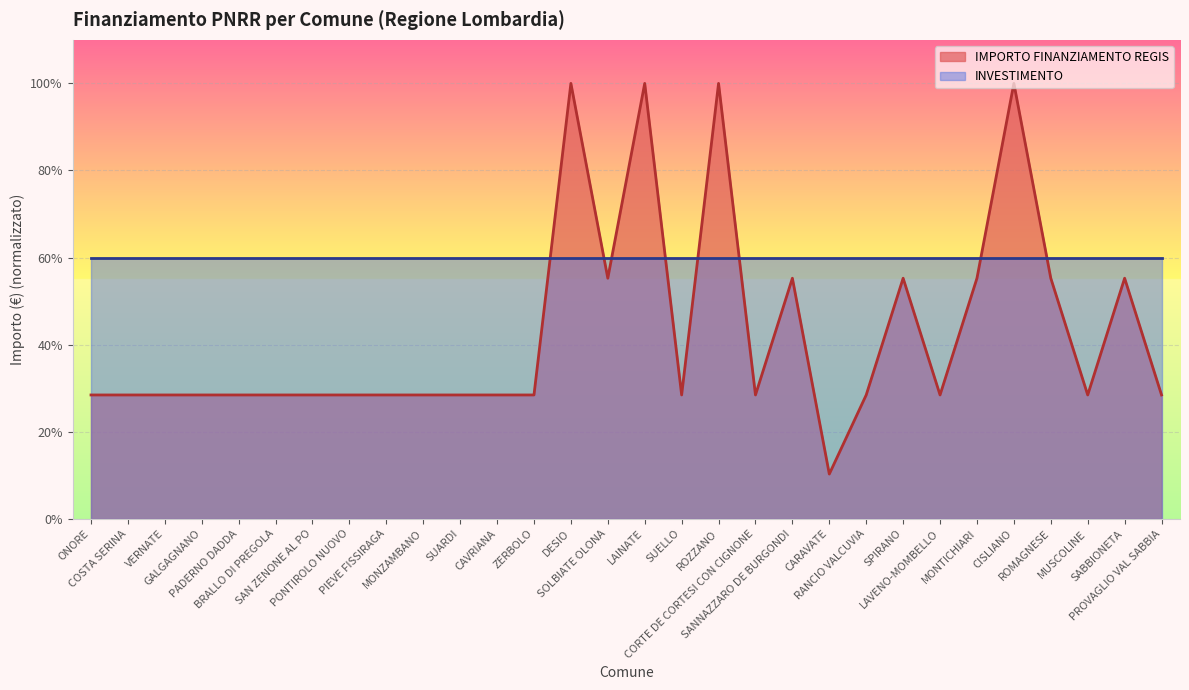

Count the number of data series in this chart.

2